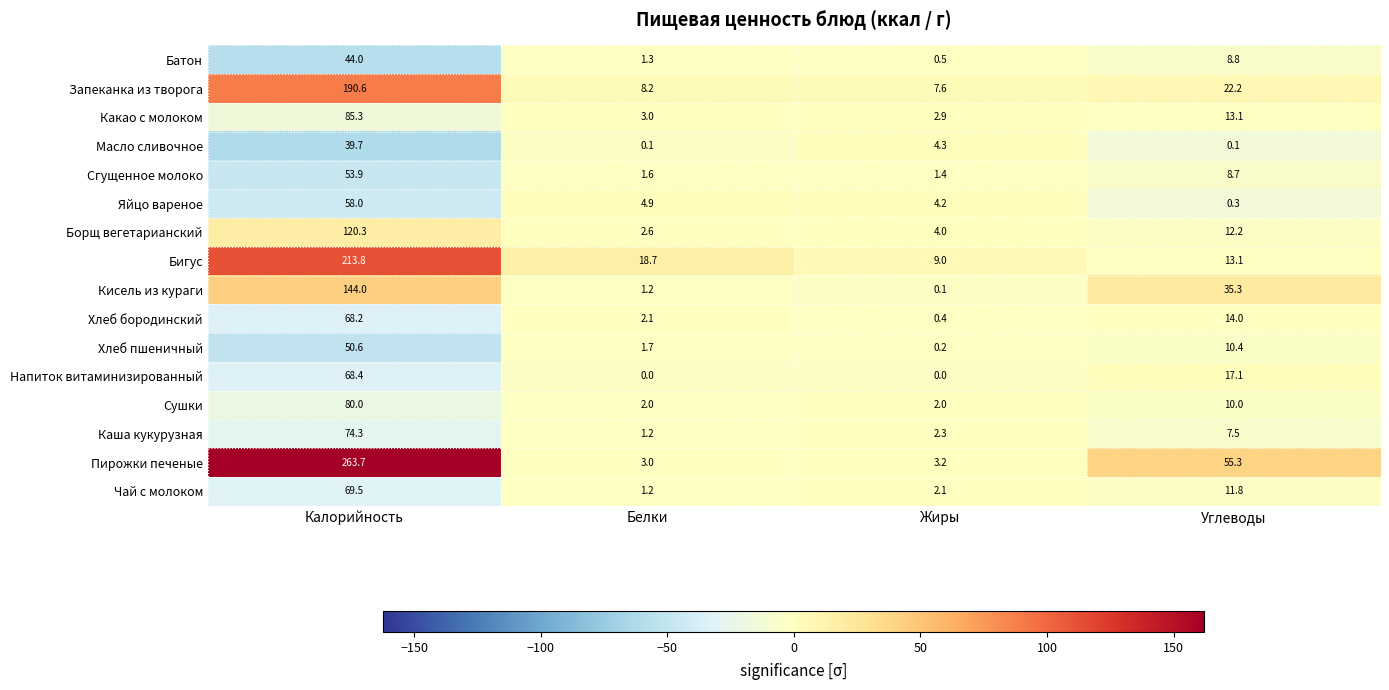

Rank the categories by Какао с молоком value from lowest to highest.

Жиры, Белки, Углеводы, Калорийность